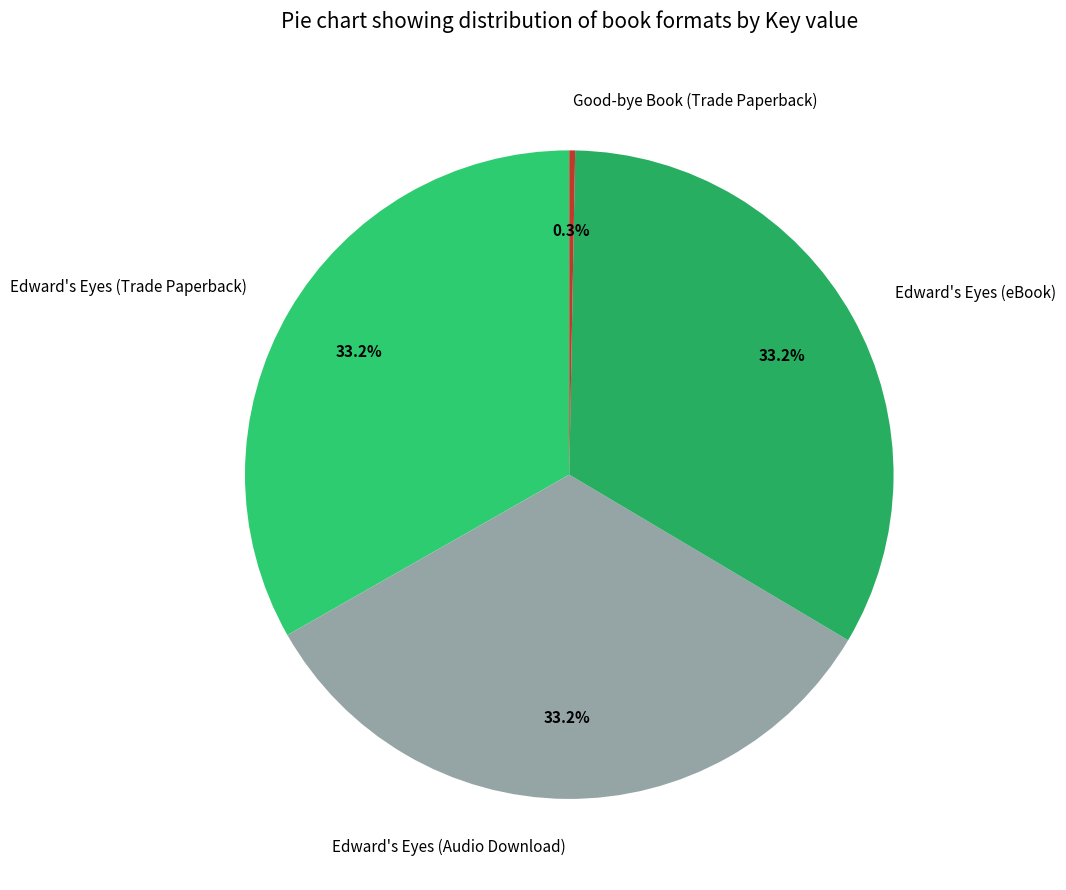

Approximately how many times larger is the value at Edward's Eyes (Trade Paperback) compared to Edward's Eyes (Audio Download)?

1.0